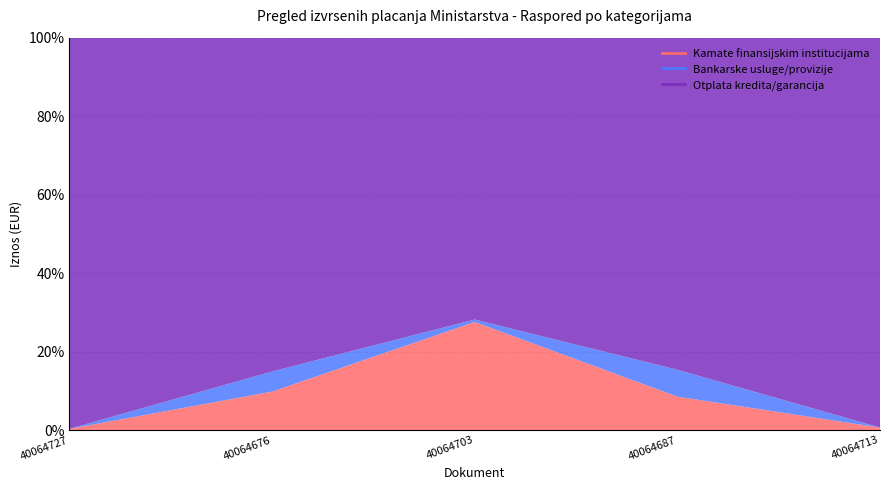

List the series in order of their peak value, lowest first.

Bankarske usluge/provizije, Kamate finansijskim institucijama, Otplata kredita/garancija